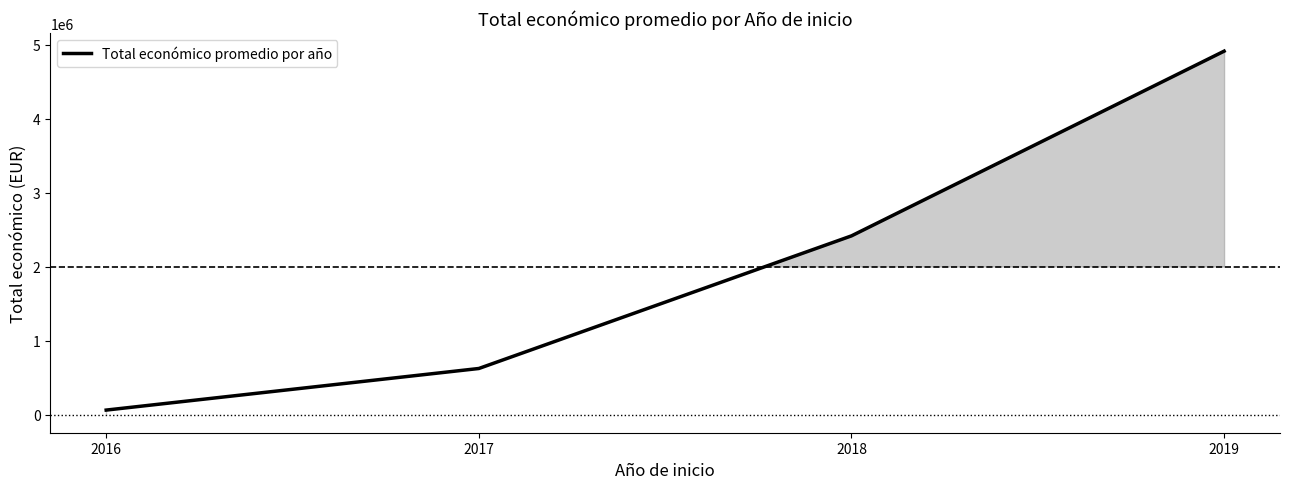

Rank the categories by value from highest to lowest.

2019, 2018, 2017, 2016